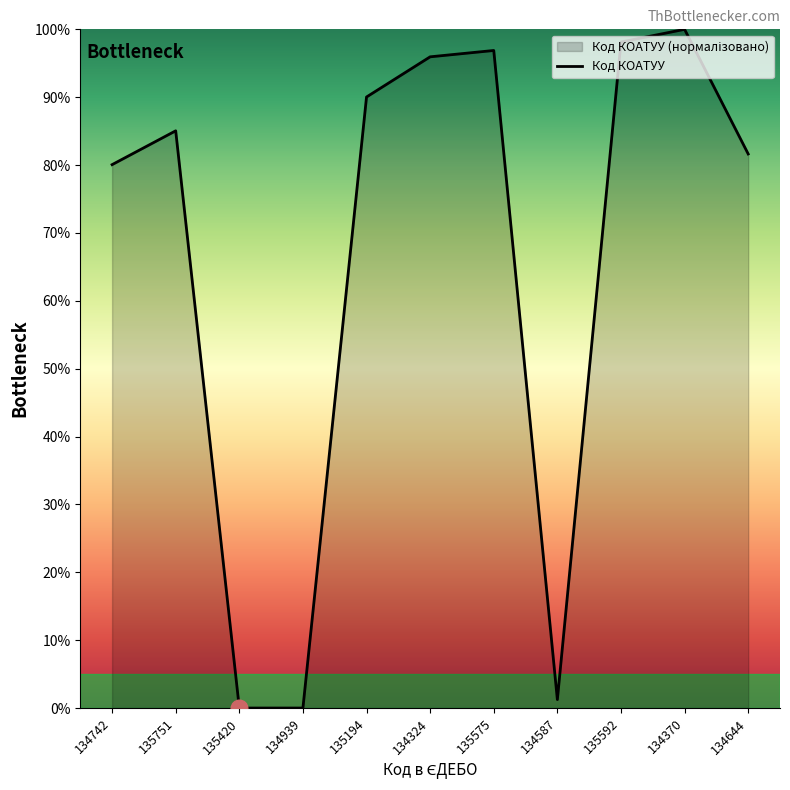

What is the sum of the values at 134939 and 134644?

81.6